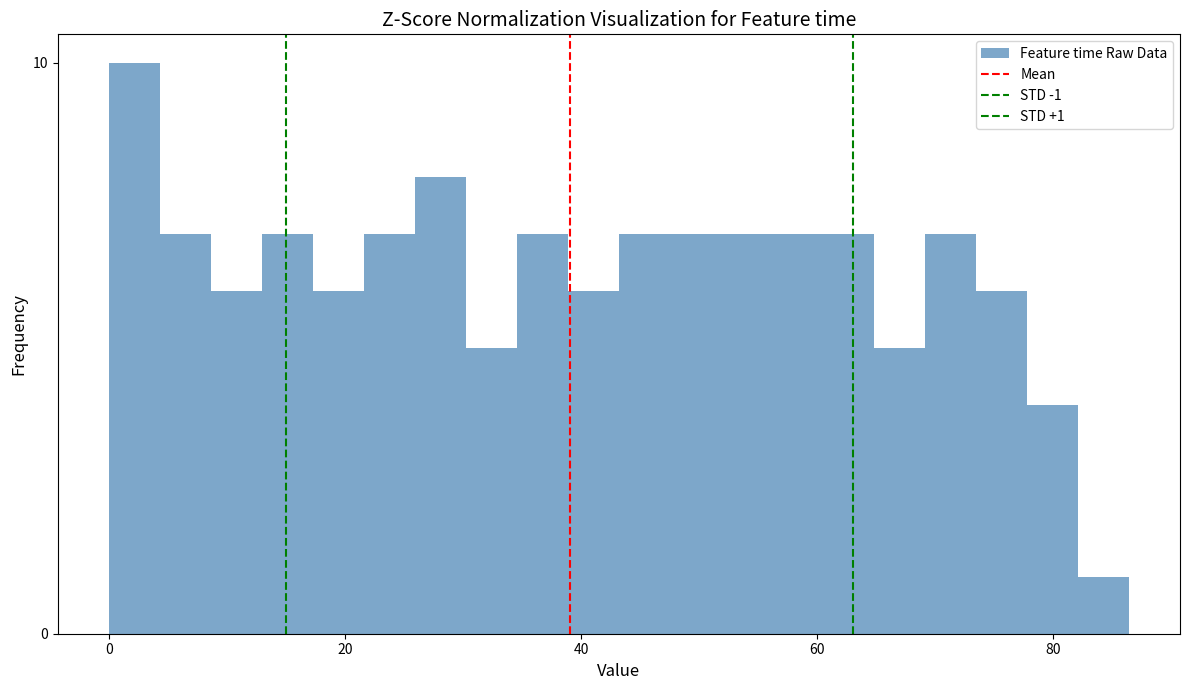

Read against the x-axis, roughly where is the centre of the tallest bar?

2